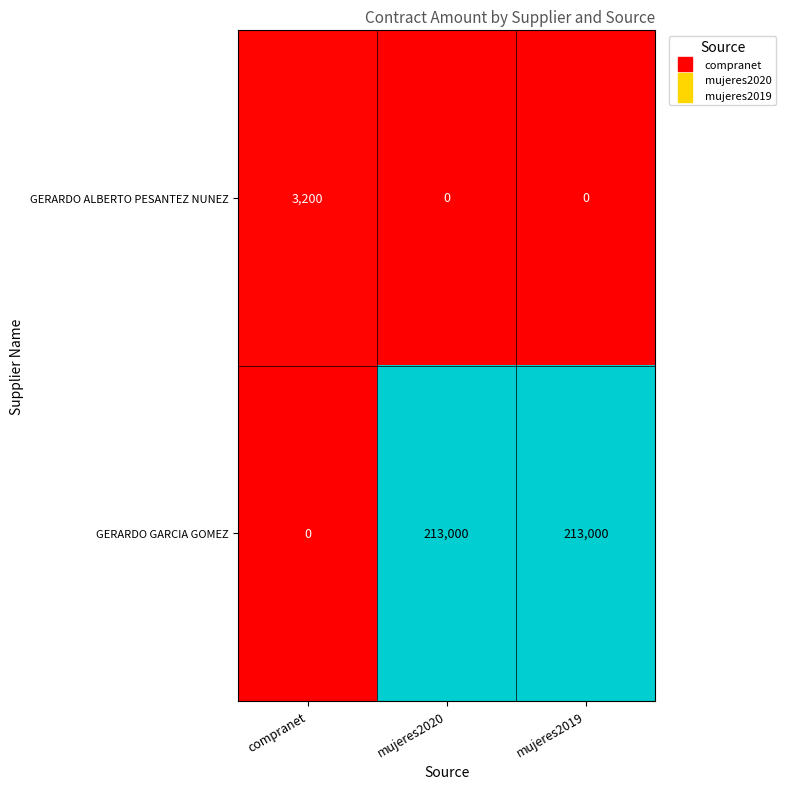

Where is GERARDO GARCIA GOMEZ nearest to the value 106500?

compranet